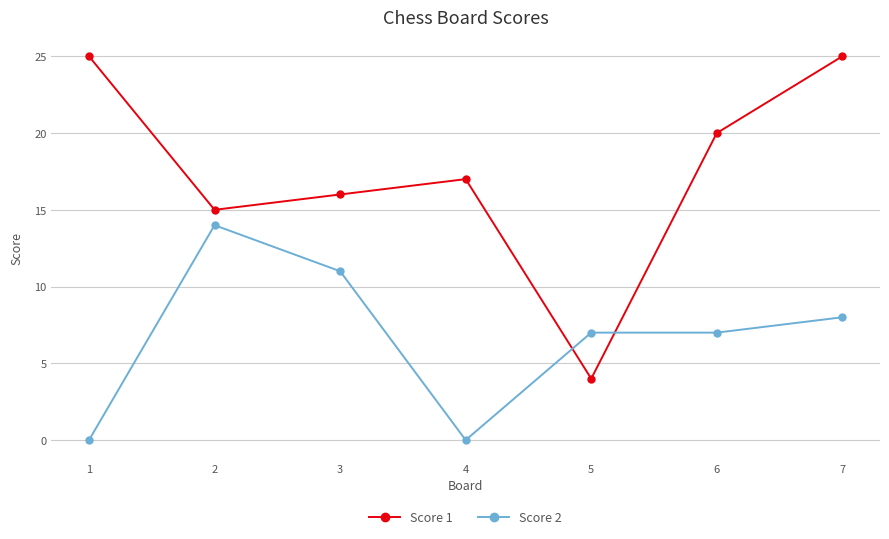

Rank the series by their maximum value, from highest to lowest.

Score 1, Score 2